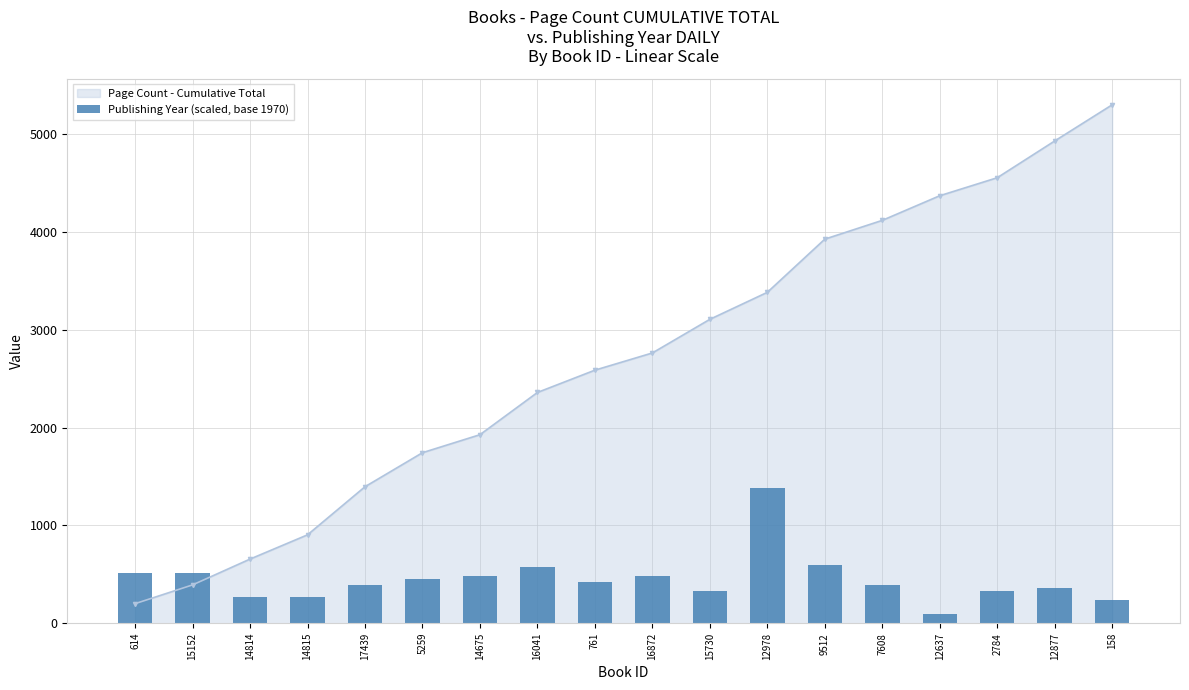

How many data points does each series have?

18